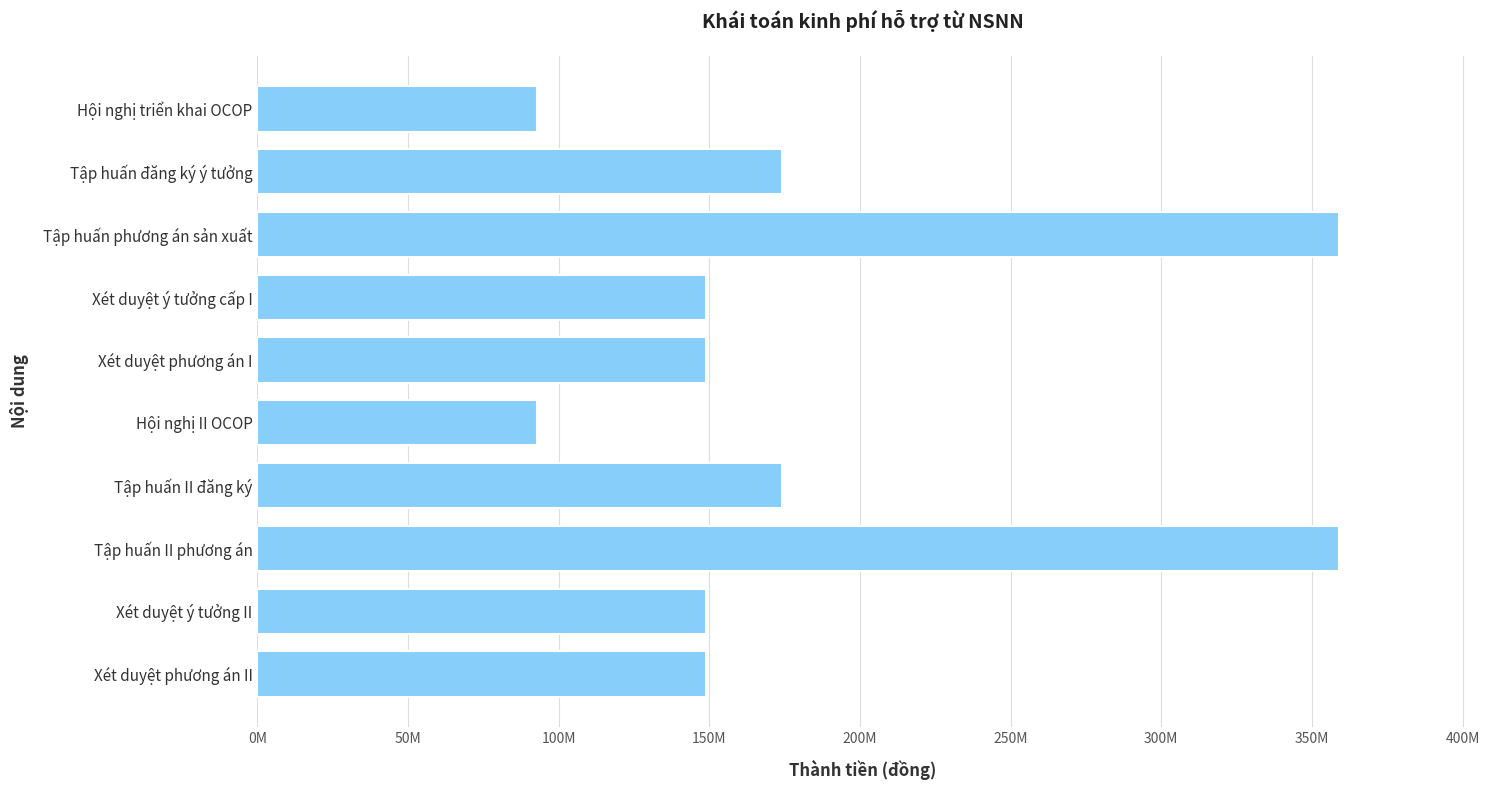

What is the average value?

184680000